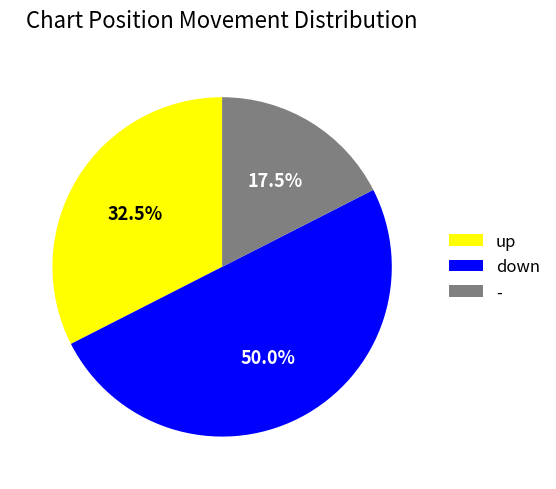

Rank the categories by value from highest to lowest.

down, up, -